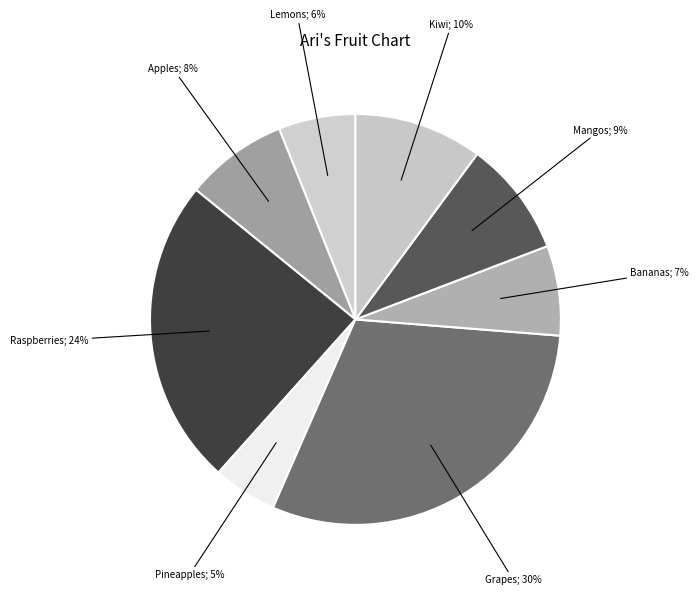

What percentage is the Grapes slice, to the nearest percent?

30%